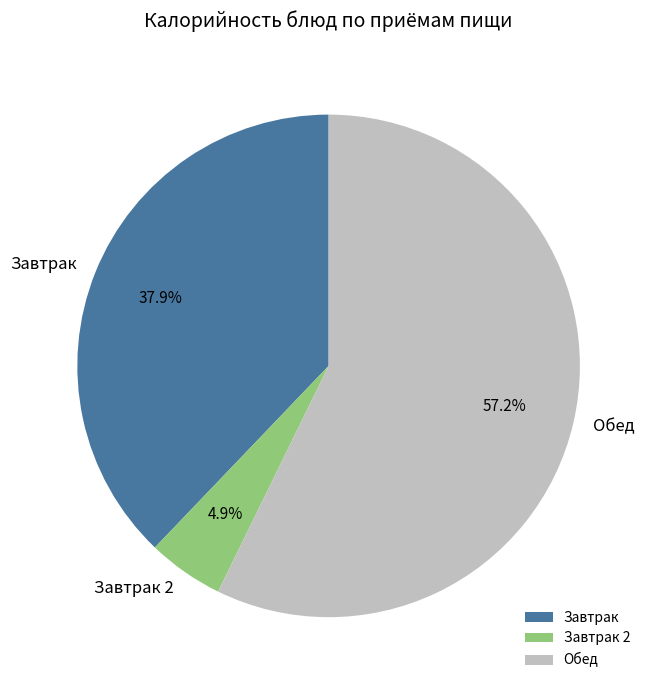

To the nearest percent, what is the average slice percentage?

33%